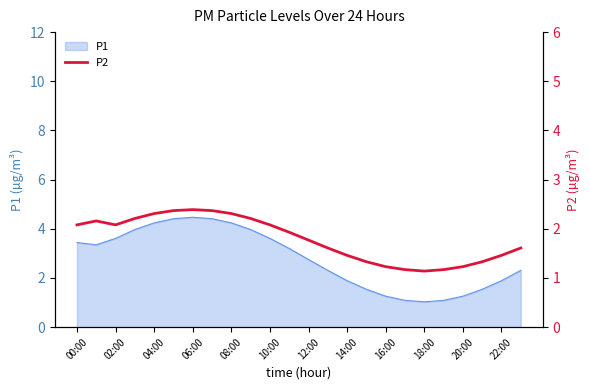

What is the lowest value of the P1 series?

1.0